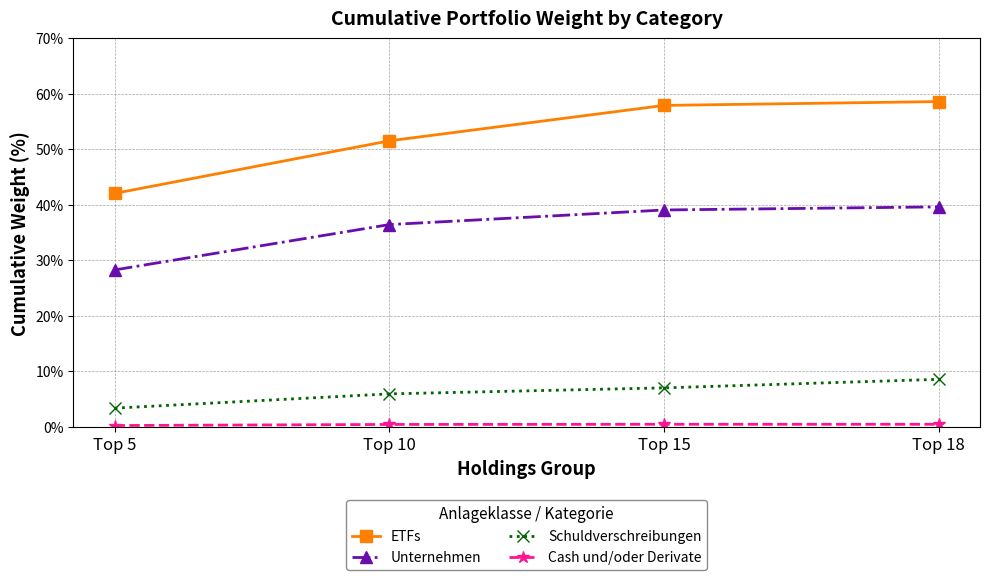

Is it true that Schuldverschreibungen equals 1.2 at Top 5?

False